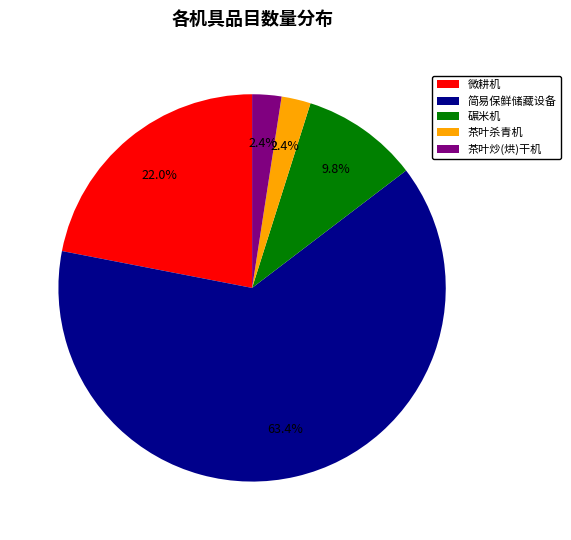

Approximately how many times larger is the value at 碾米机 compared to 微耕机?

0.4